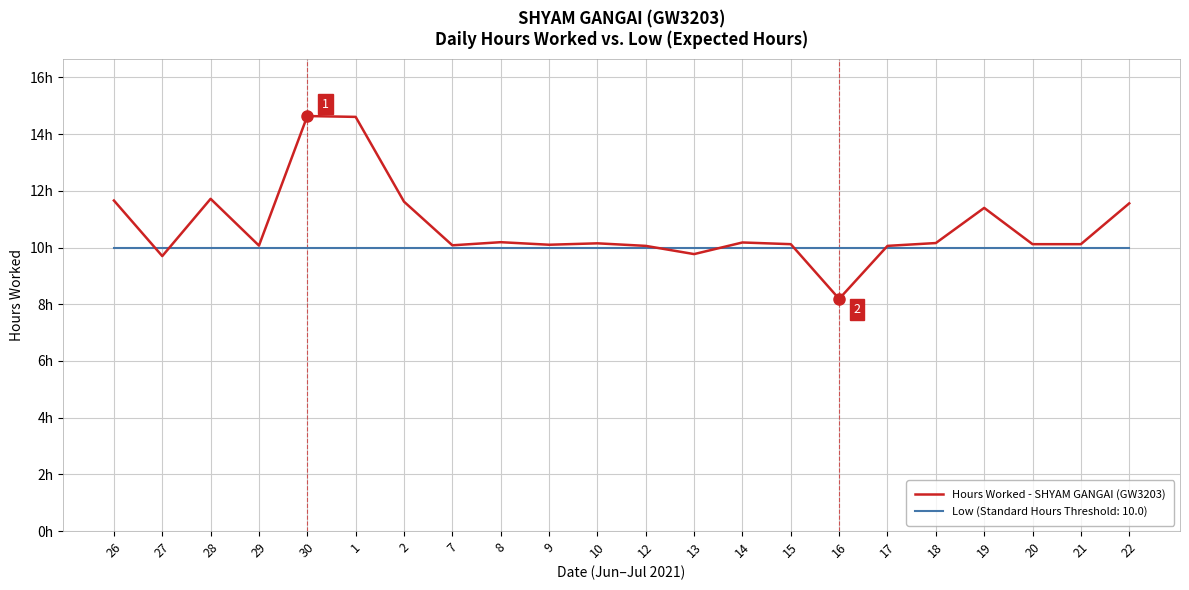

Does the chart have visible grid lines?

Yes